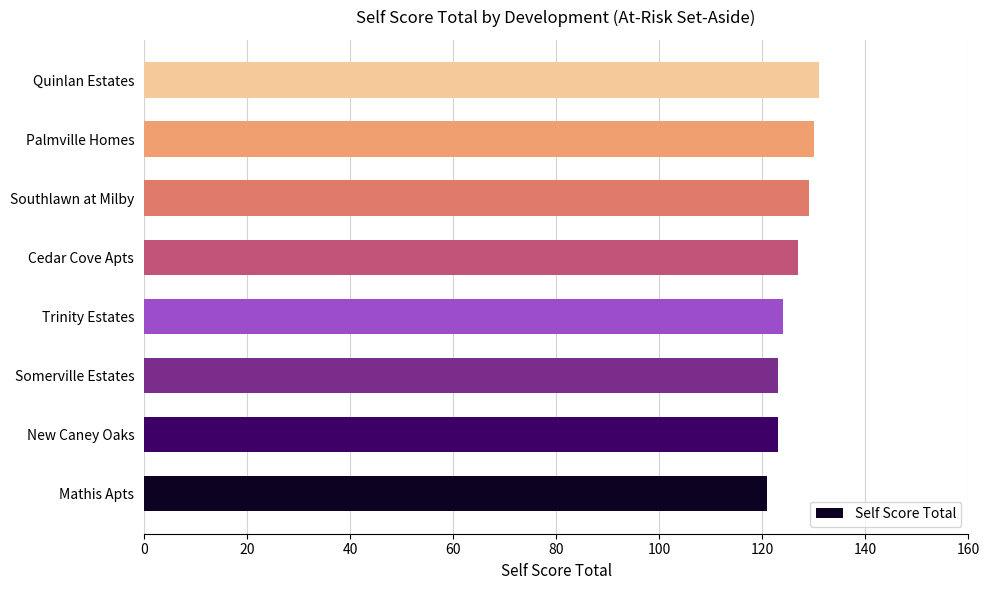

What is the maximum value shown in the chart?

131